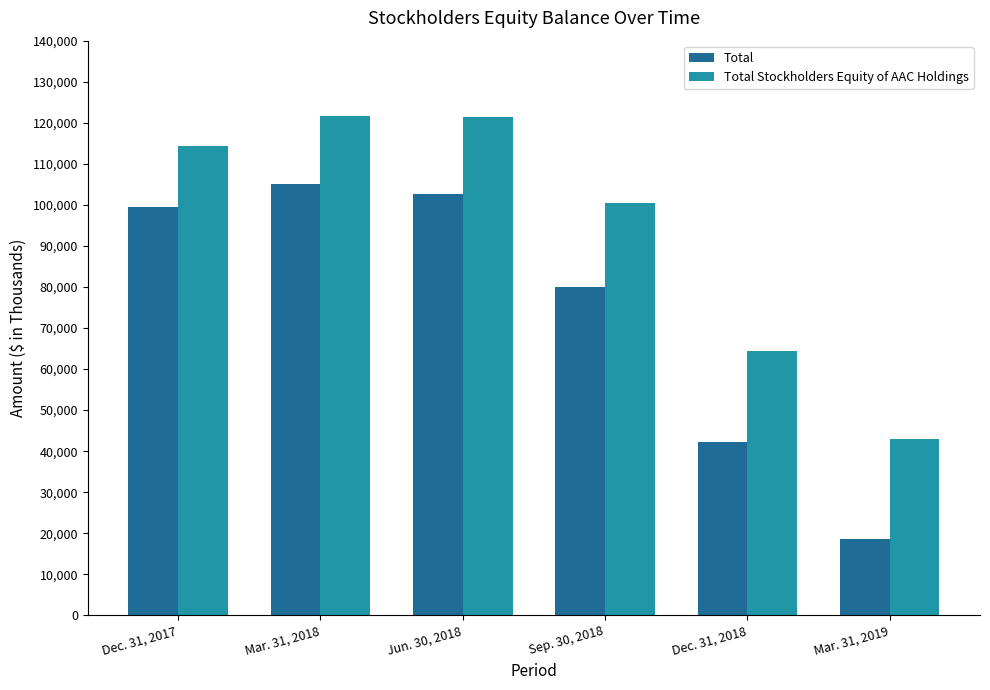

Which series has the largest total across all categories?

Total Stockholders Equity of AAC Holdings